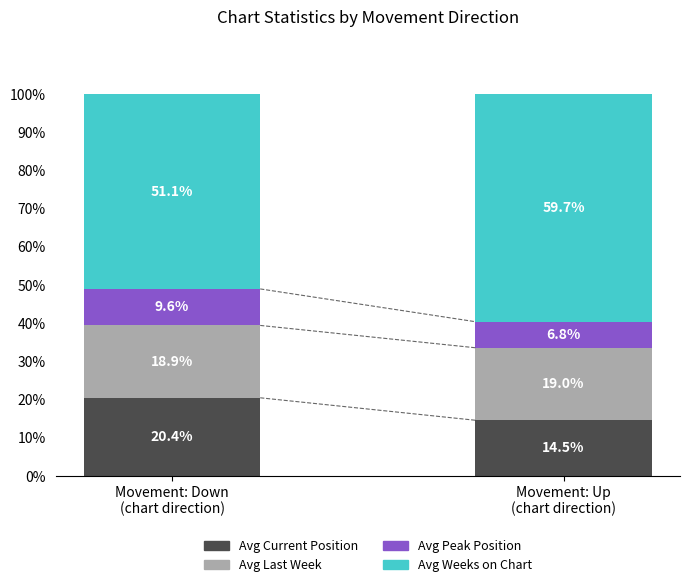

What is the maximum value for Avg Current Position?

20.4